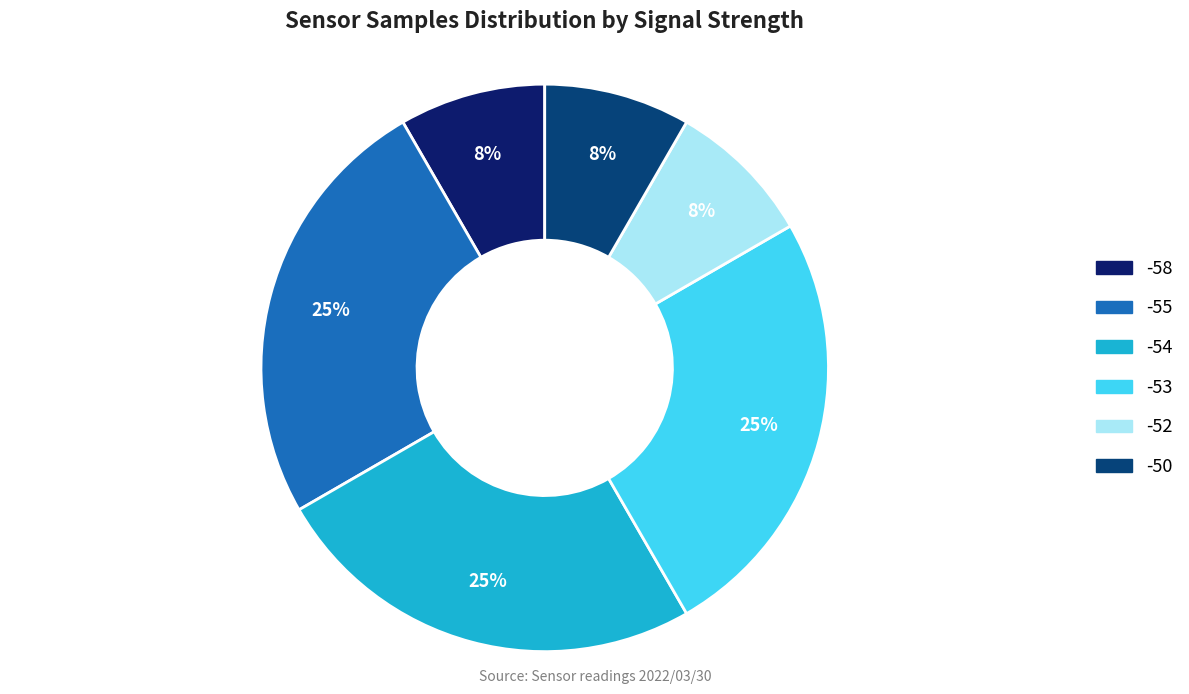

To the nearest percent, what is the average slice percentage?

17%